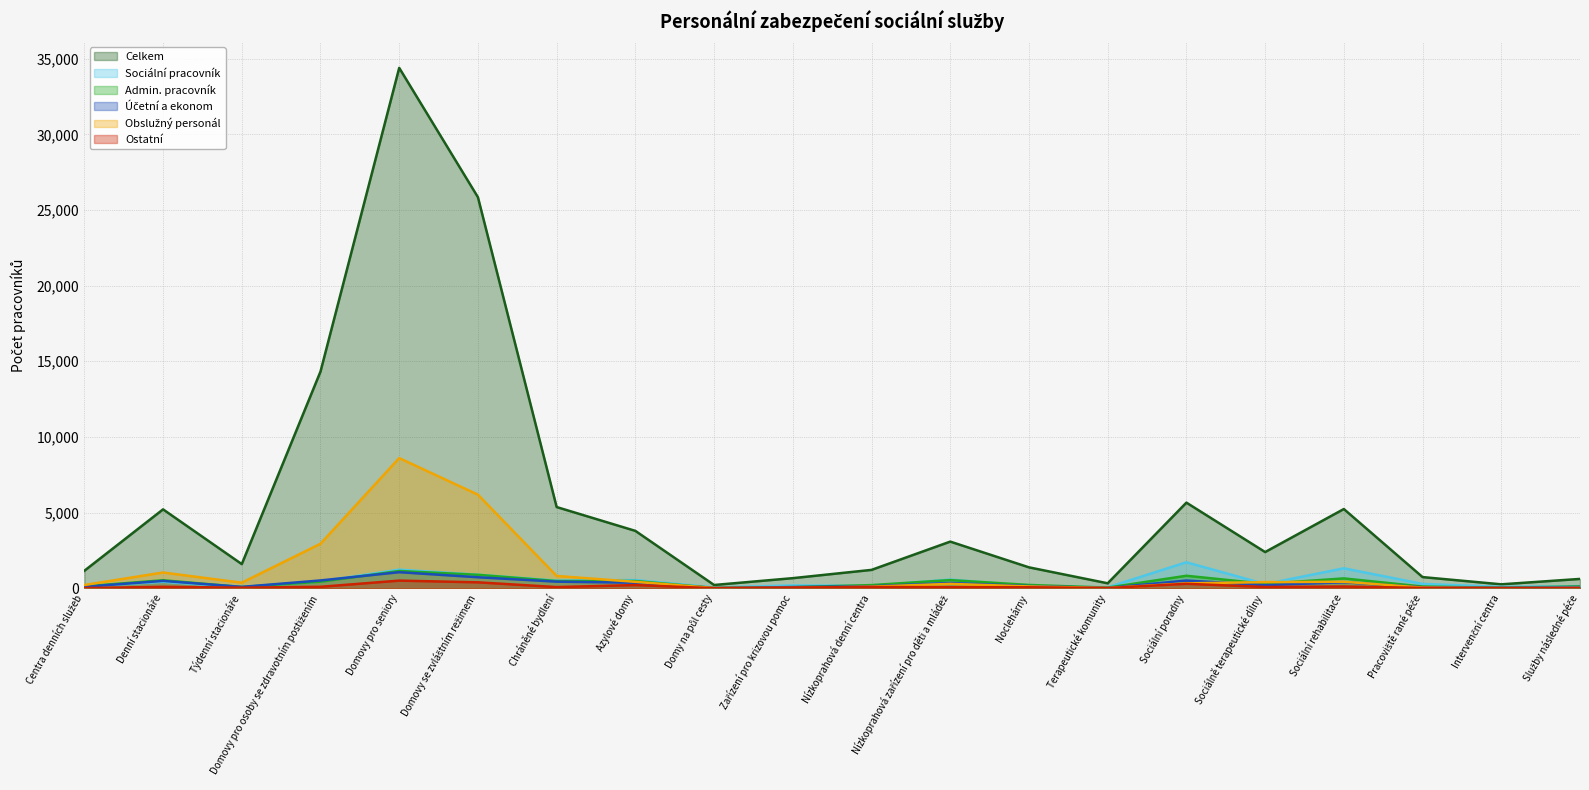

Is the value of Obslužný personál at Služby následné péče greater than the value of Účetní a ekonom at Sociální rehabilitace?

No